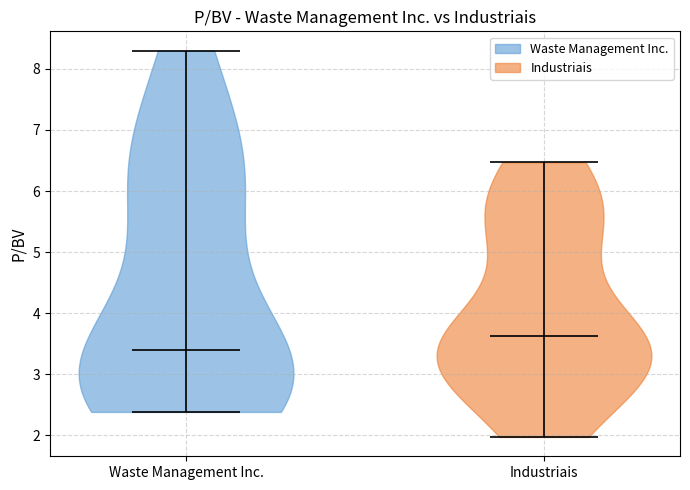

Reading left to right, read every violin against the y-axis: where its median line is, and the lowest and highest points it reaches. The values are not printed on the chart, so give them approximately, as read against the axis.

Waste Management Inc.: median line 3.4, lowest point 2.4, highest point 8.3
Industriais: median line 3.6, lowest point 2.0, highest point 6.5